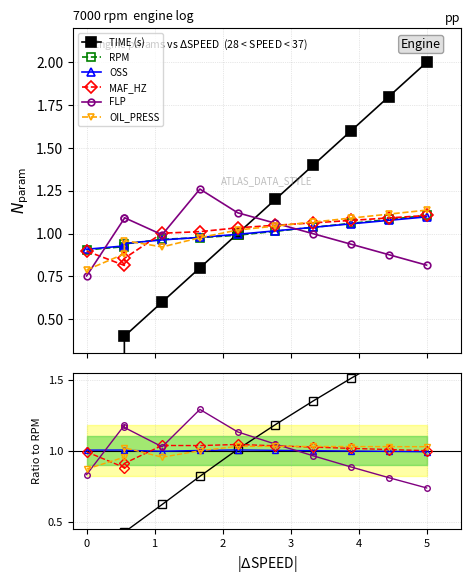

How many lines are shown in the chart?

6